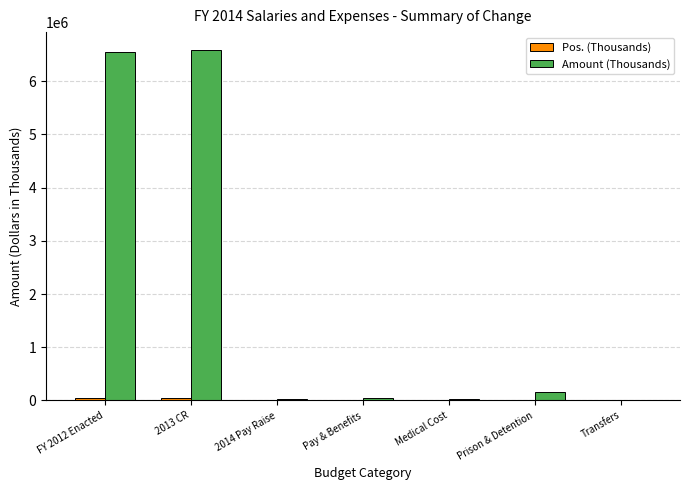

What is the sum of all Amount (Thousands) values?

13414600